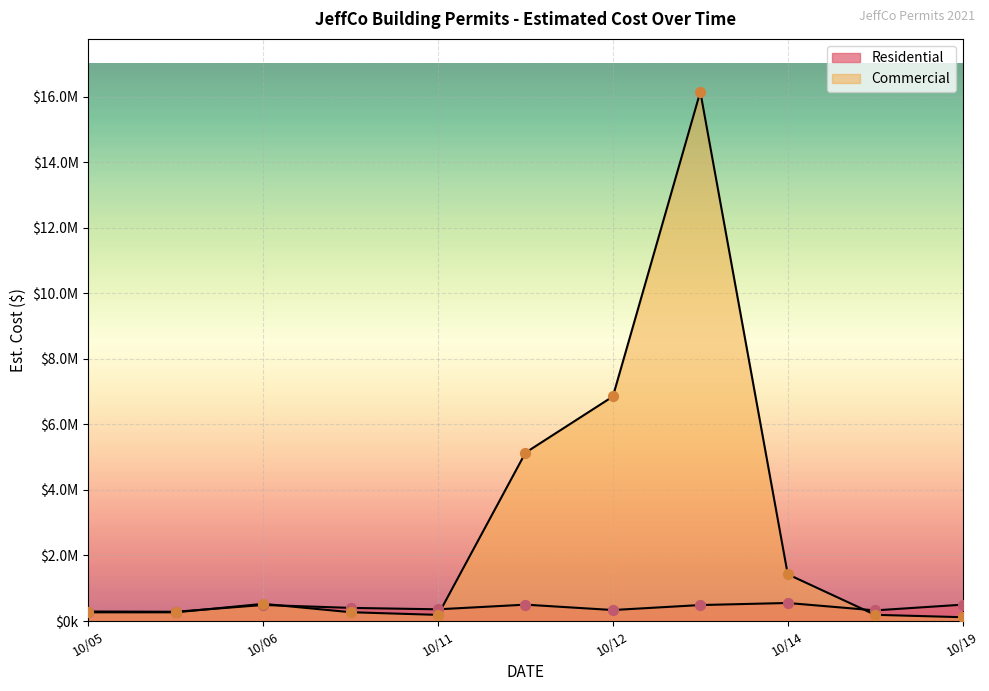

Is the value of Residential at 2021-10-14 greater than the value of Commercial at 2021-10-18?

Yes